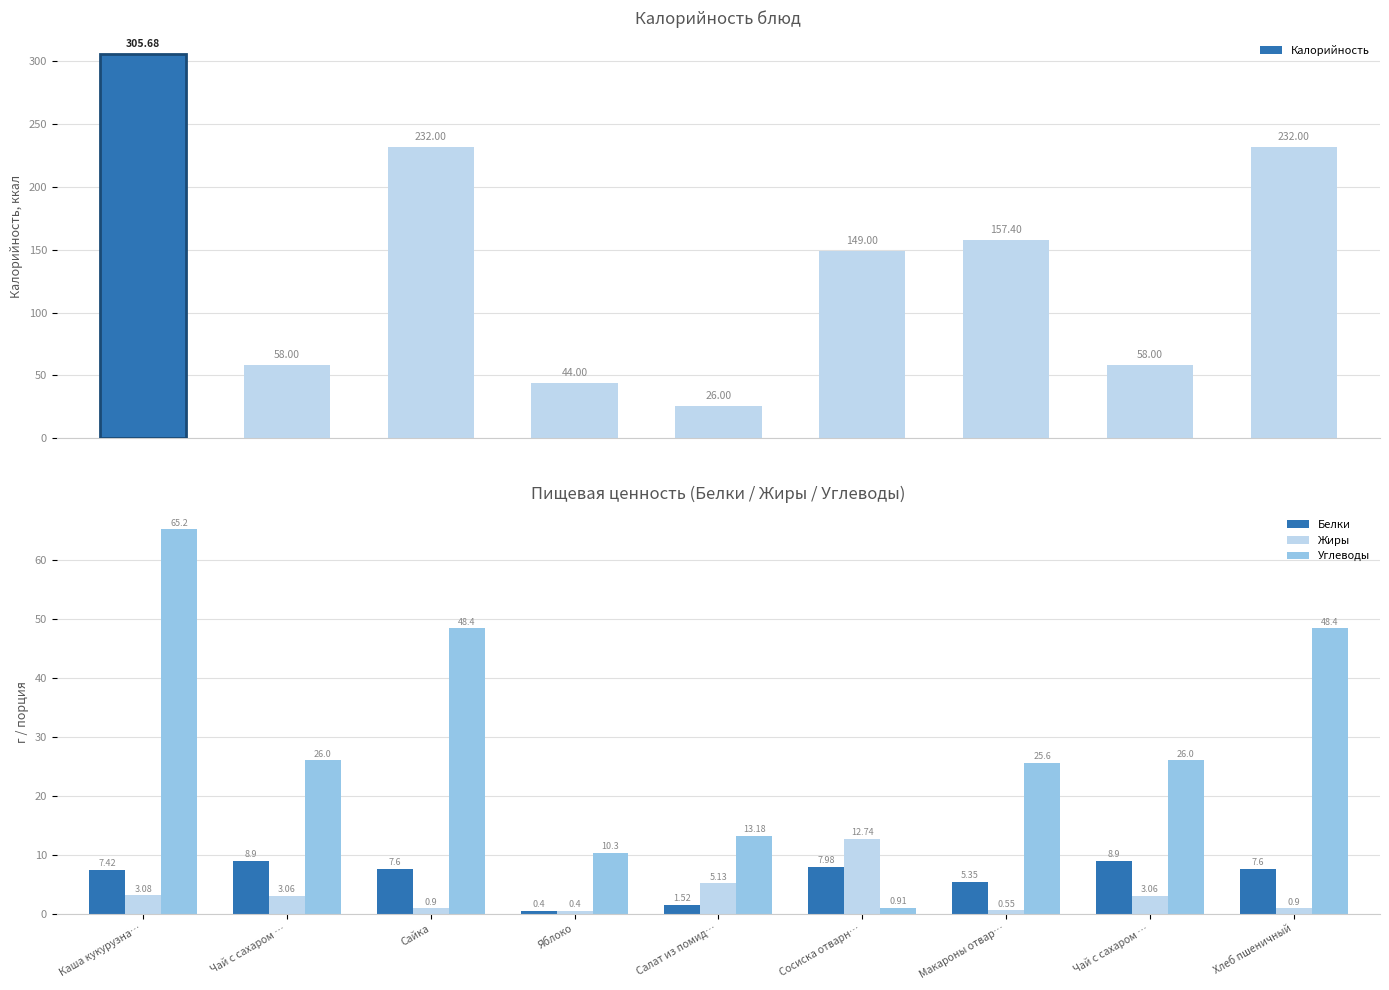

At how many categories does at least one series exceed 294?

1